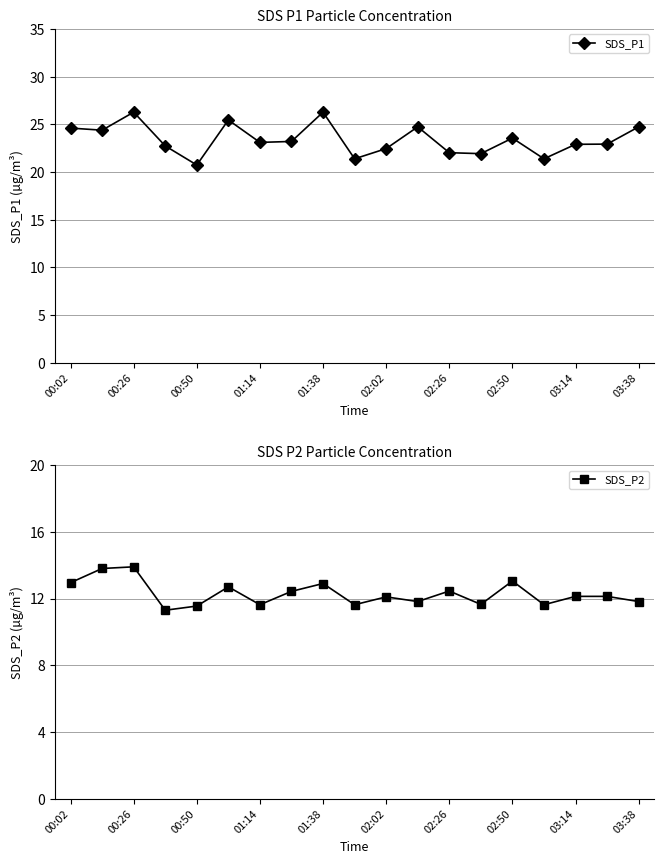

What is the approximate value of SDS_P2 at 01:14?

11.6